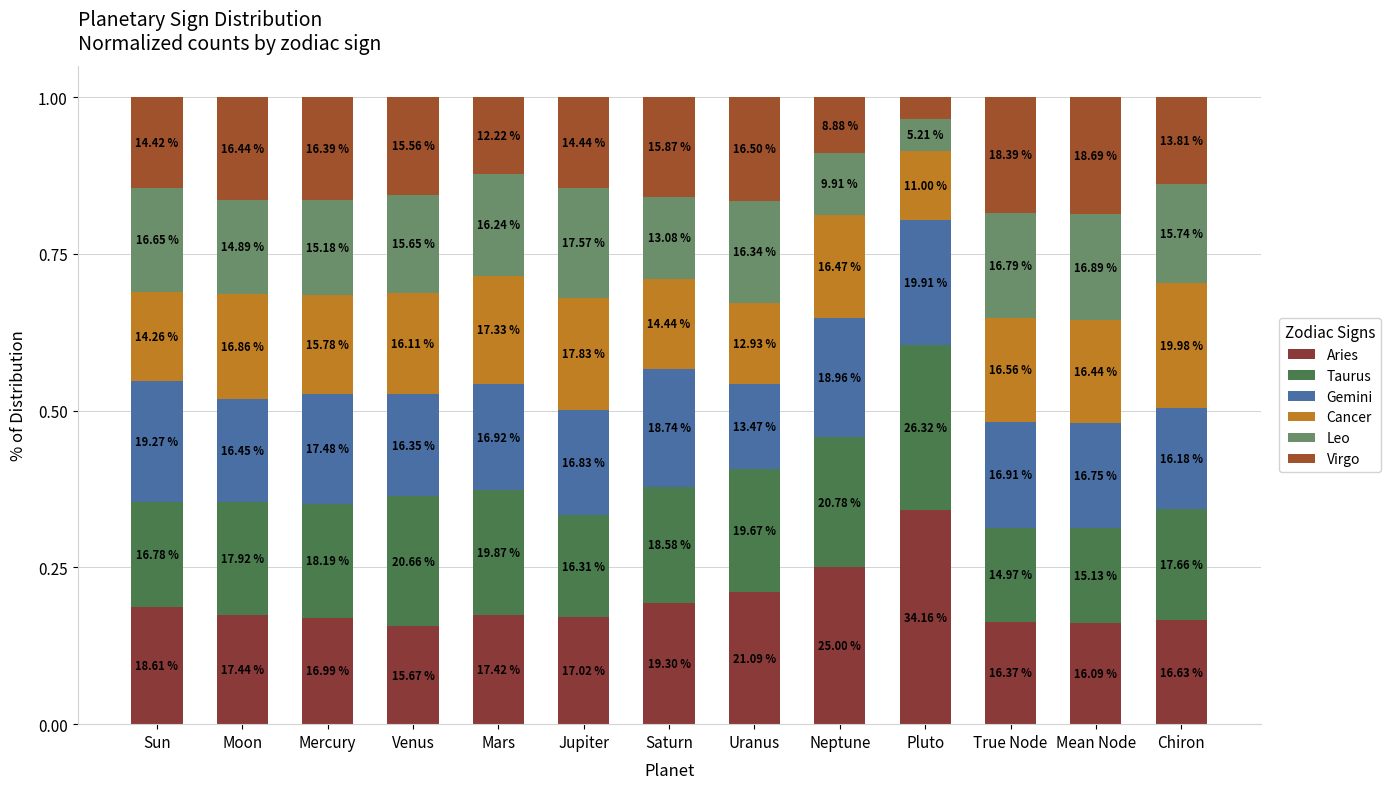

The value of Aries at Sun is 0.2. True or false?

True